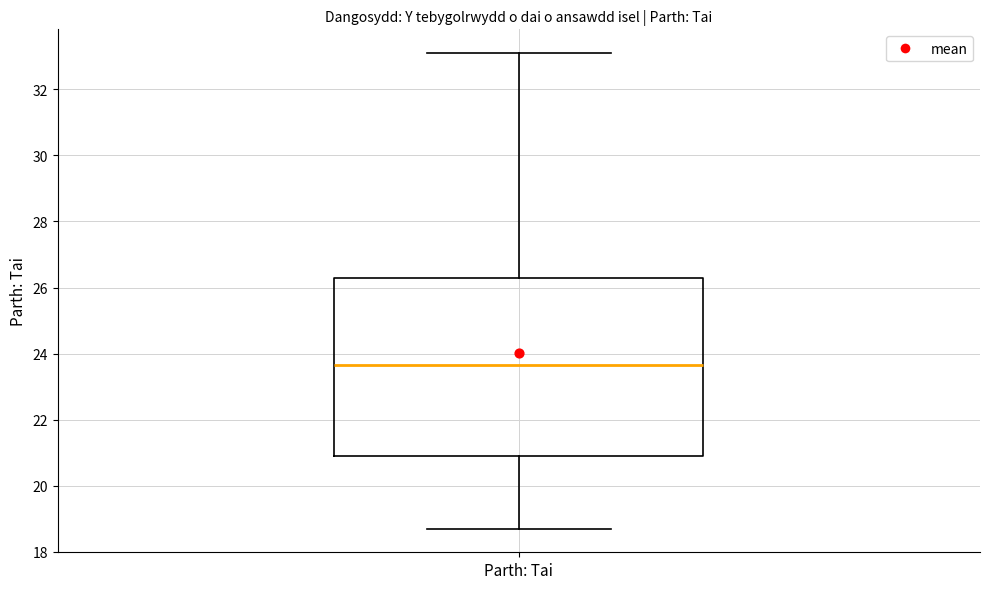

Read this box plot against the y-axis: the position of the median line, the range covered by the box, and the ends of both whiskers. The values are not printed on the chart, so give them approximately, as read against the axis.

median 23.6, box 21.0 to 26.2, whiskers 18.8 to 33.2